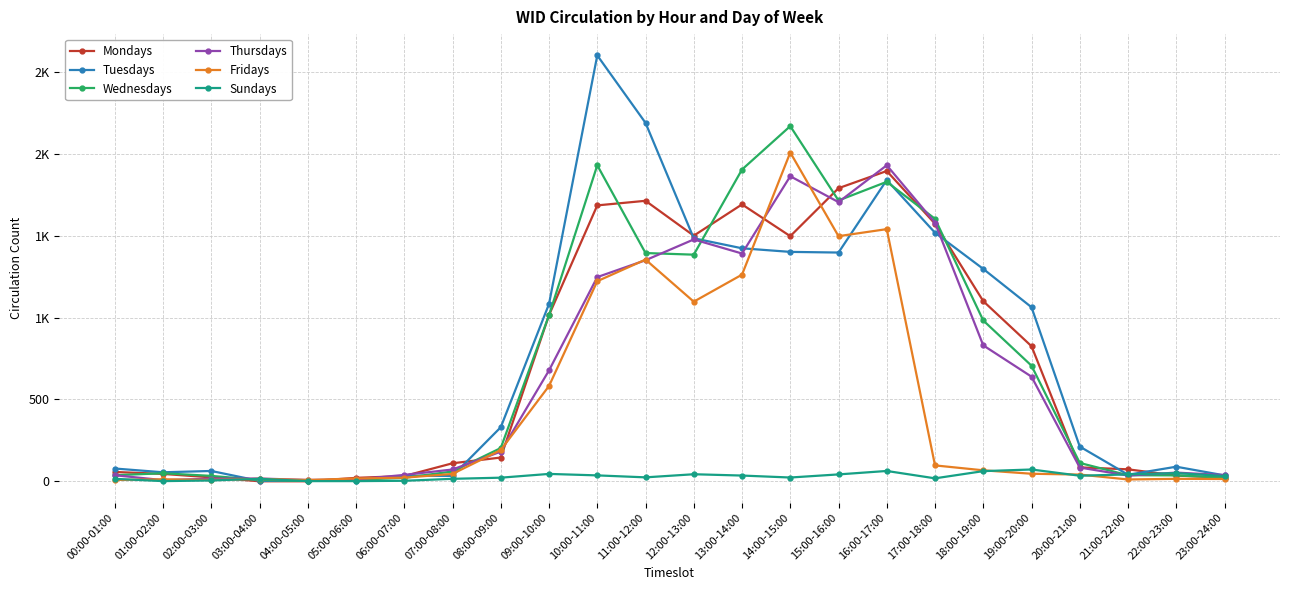

What is the spread (max minus min) of values at 18:00-19:00?

1235